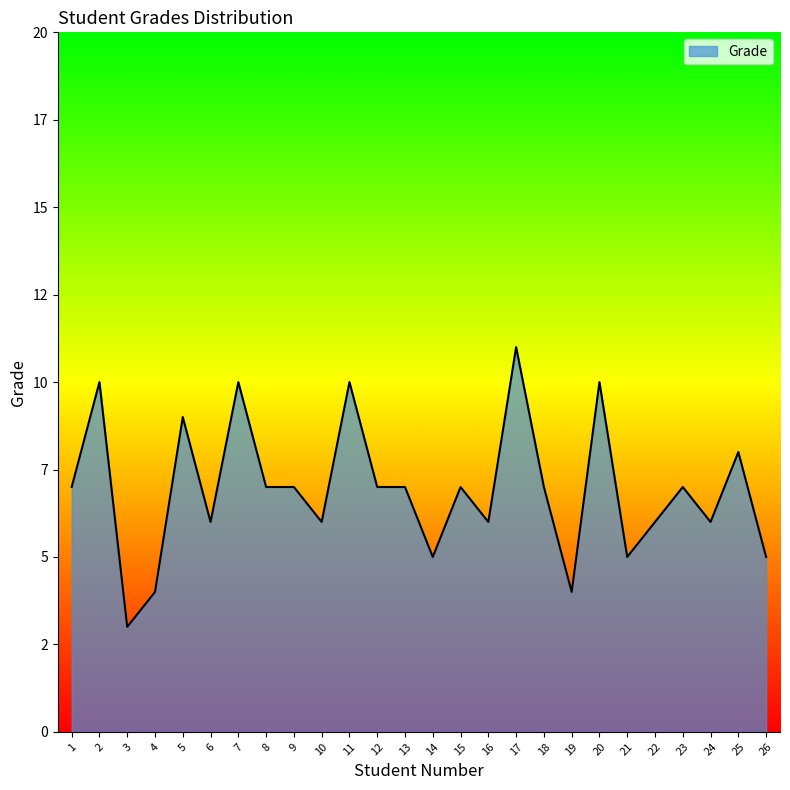

What is the minimum value shown in the chart?

3